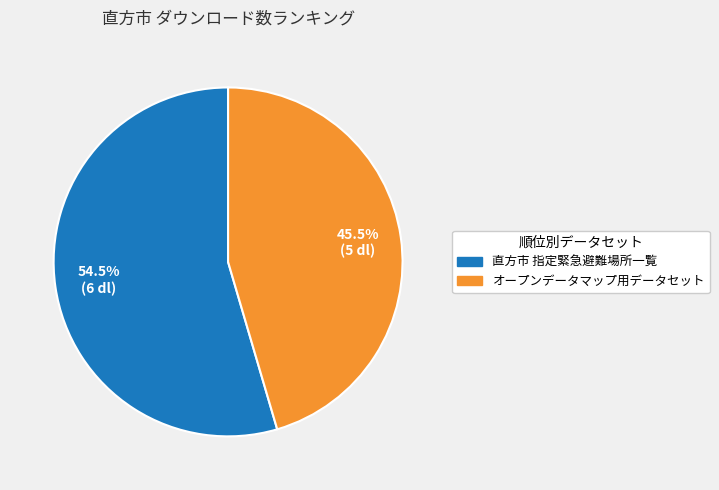

Is there a majority slice in this chart?

Yes